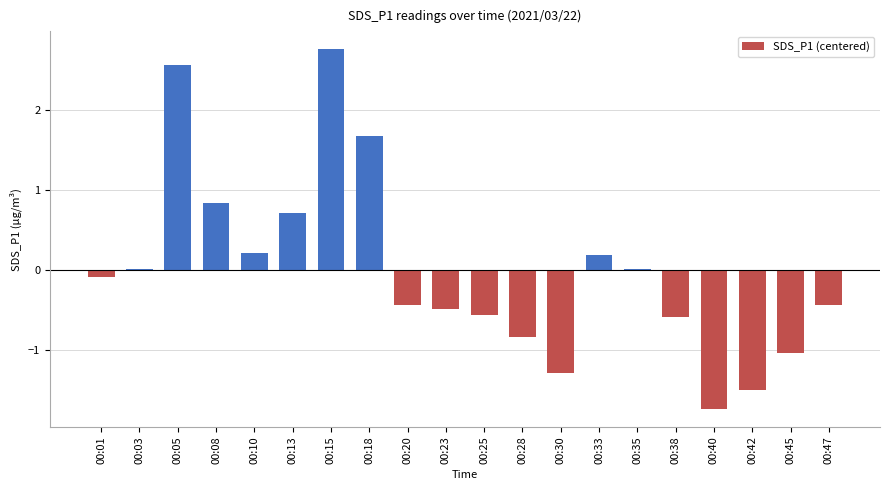

What is the change in value from 00:15 to 00:33?

-2.6